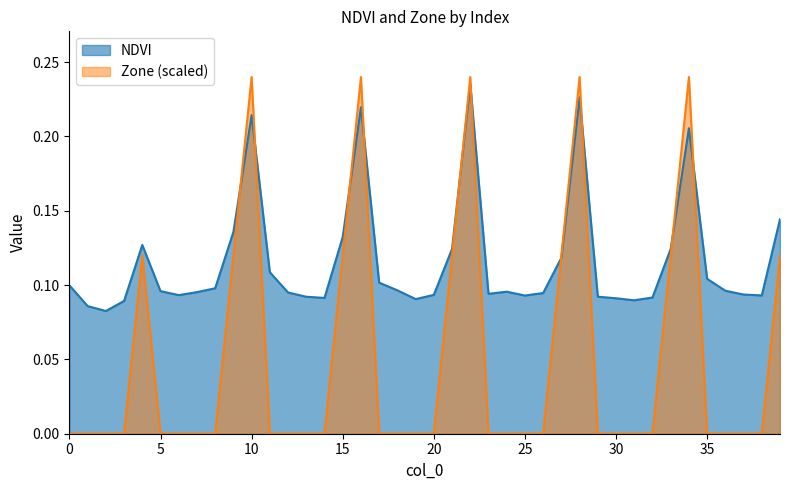

How many times do Zone and NDVI cross each other?

10